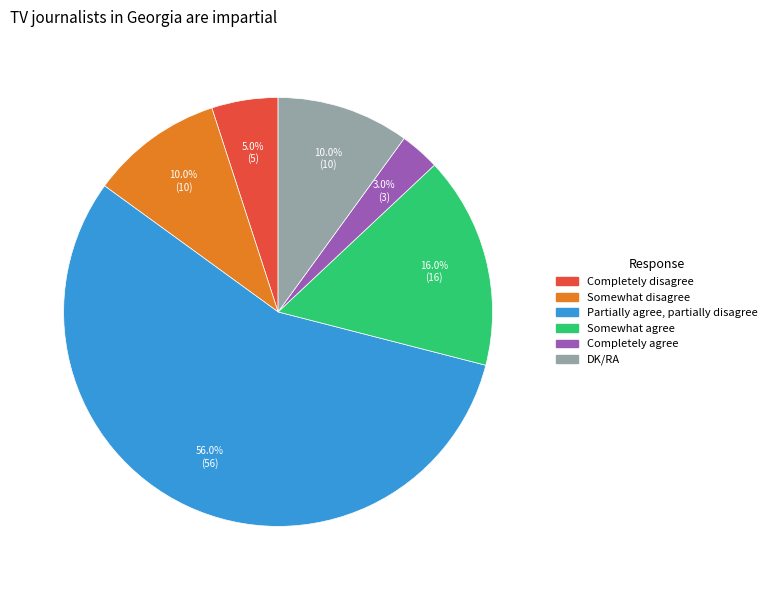

Which category has the smallest portion of the pie?

Completely agree